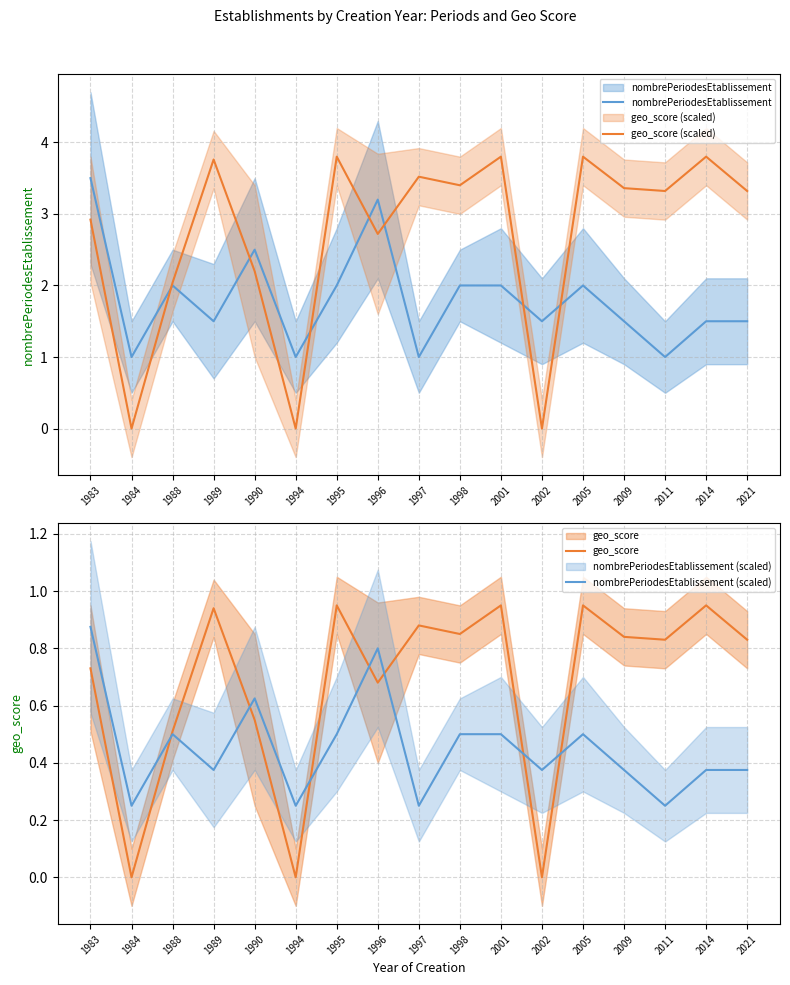

What is the difference between the highest and lowest values at 1989?

3.4